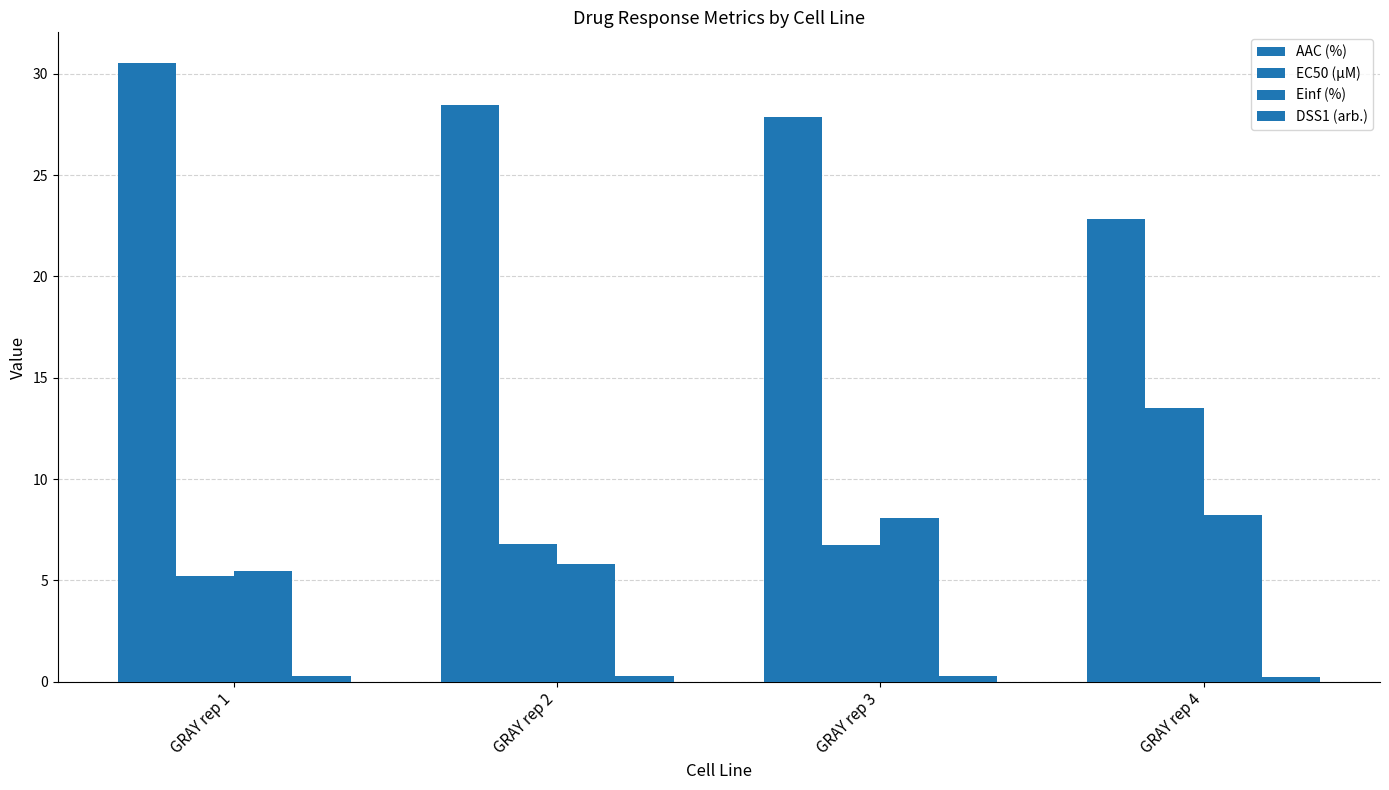

Between GRAY rep 2 and GRAY rep 1, which is larger?

GRAY rep 1